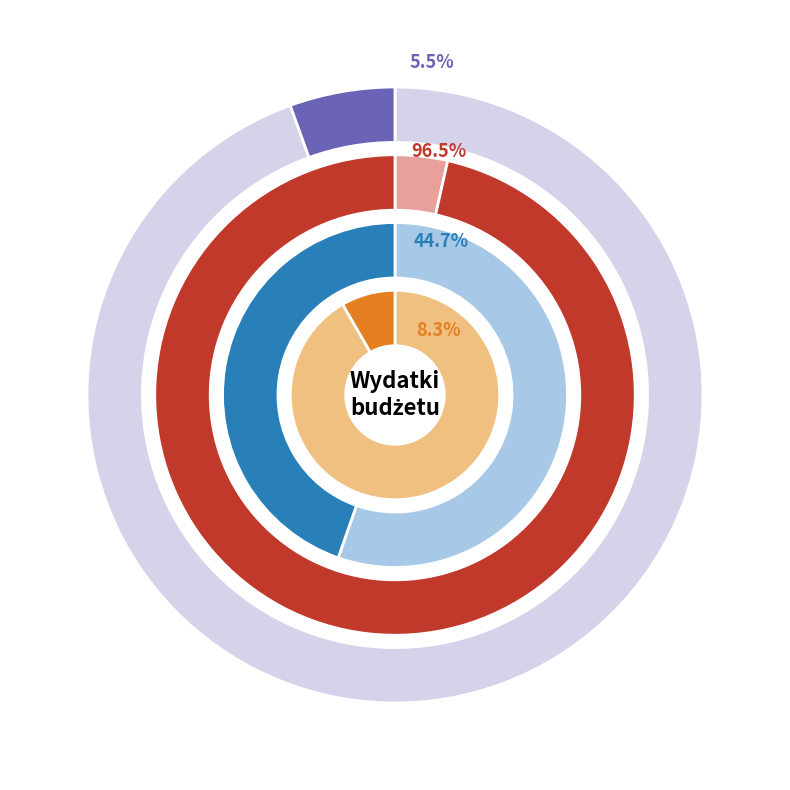

Do Działalność usługowa and Gospodarka komunalna together represent more than half of the pie?

No